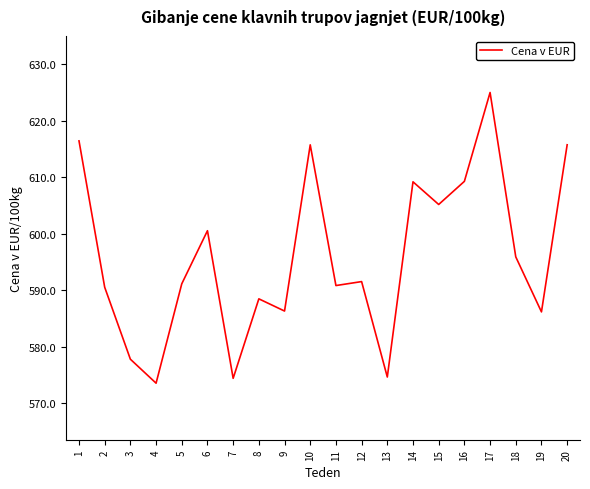

What is the greatest value displayed?

625.0